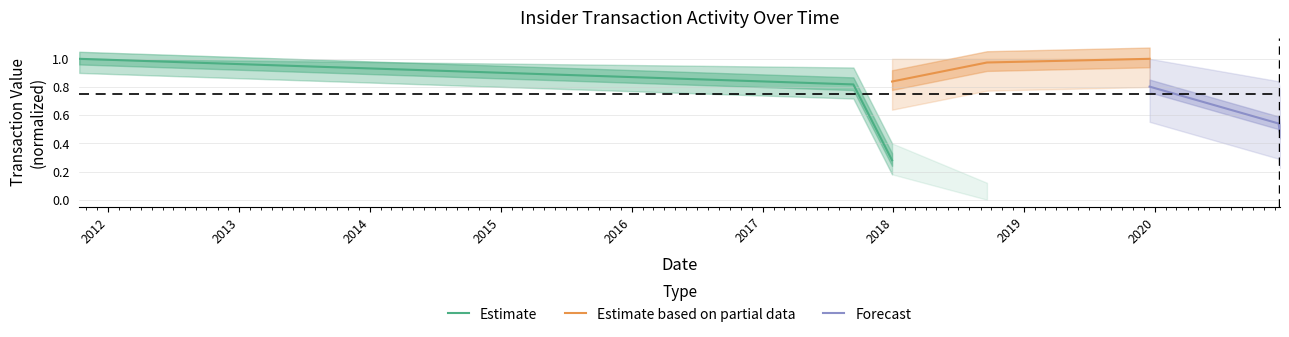

What is the sum of all Estimate values?

2.1